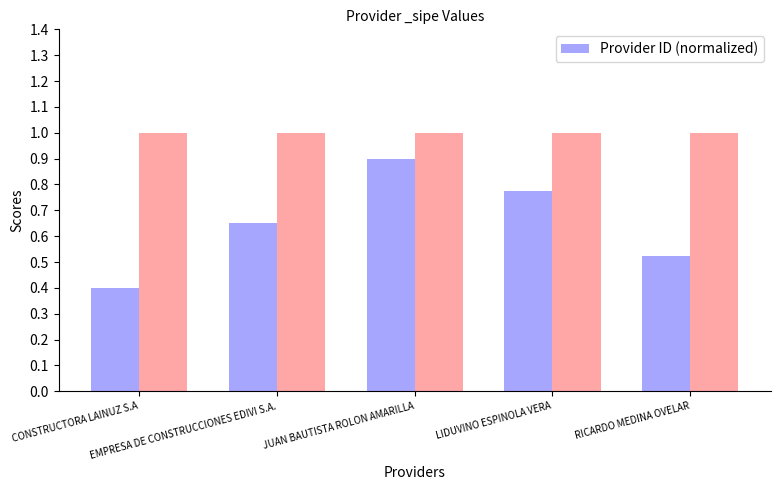

How many Provider ID (normalized) values are between 0 and 1?

5